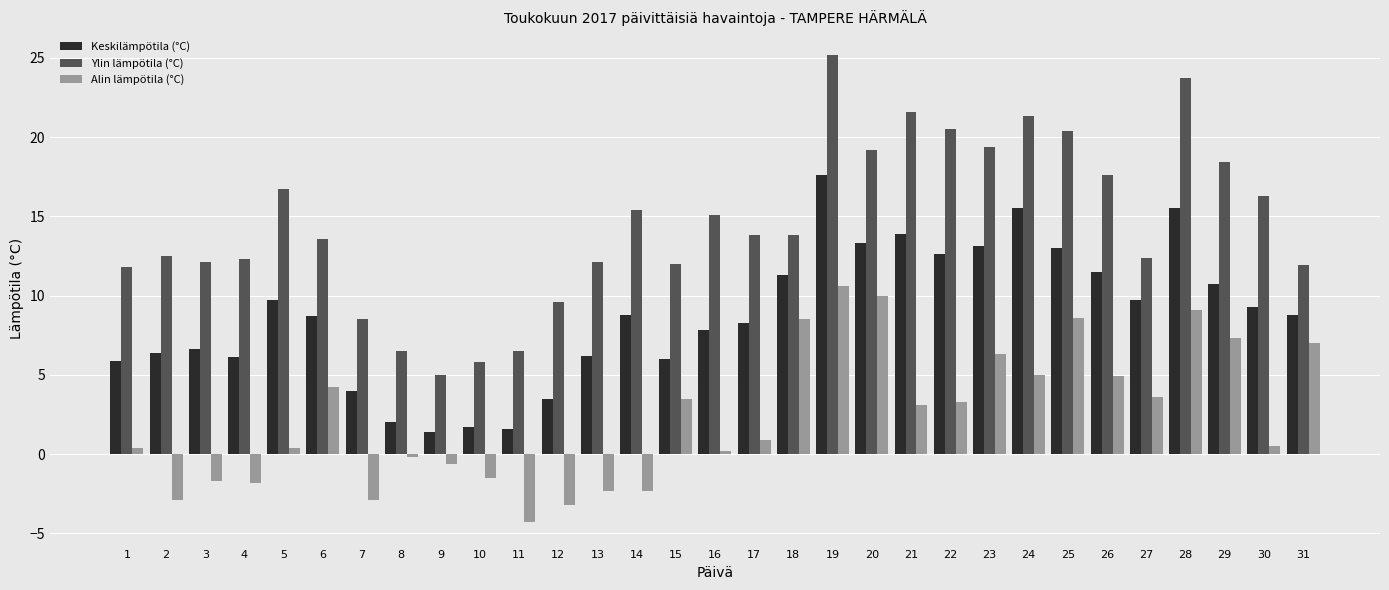

What is the difference between the highest and lowest values at 26?

12.7